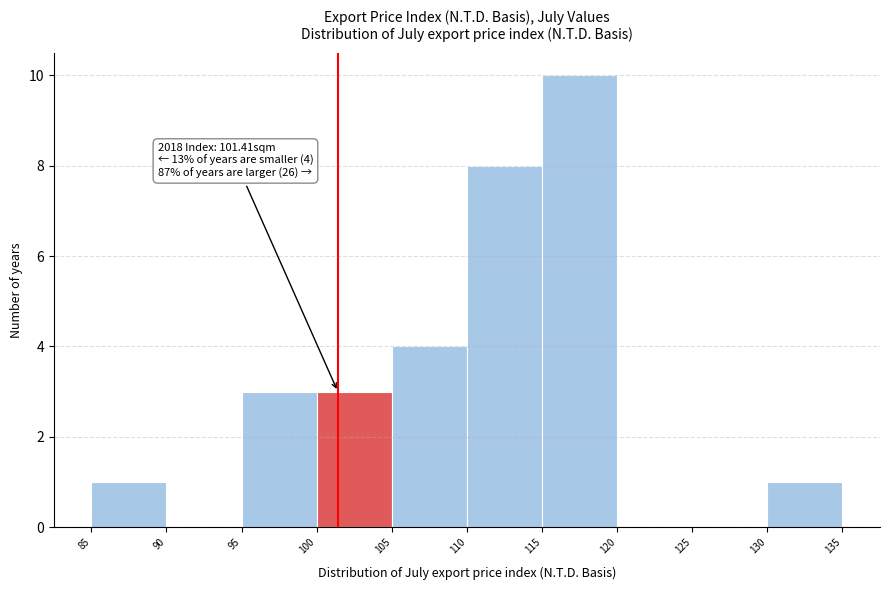

Which range on the x-axis has the tallest bar?

115 to 120